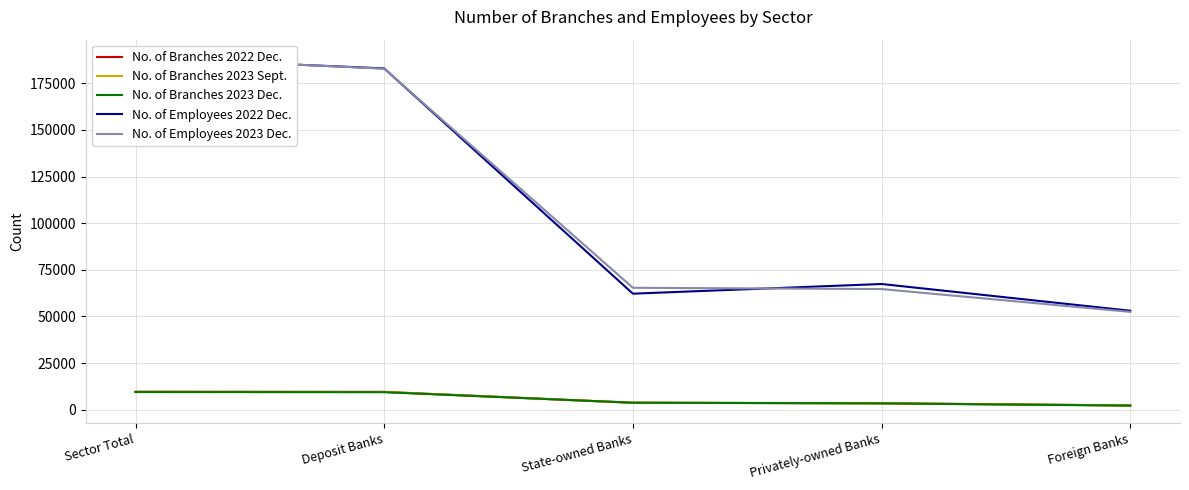

Is this an area chart (filled region under the line)?

No